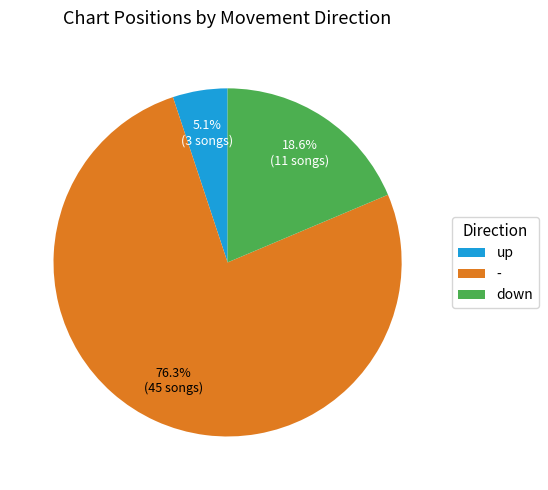

Which slice is the largest?

-